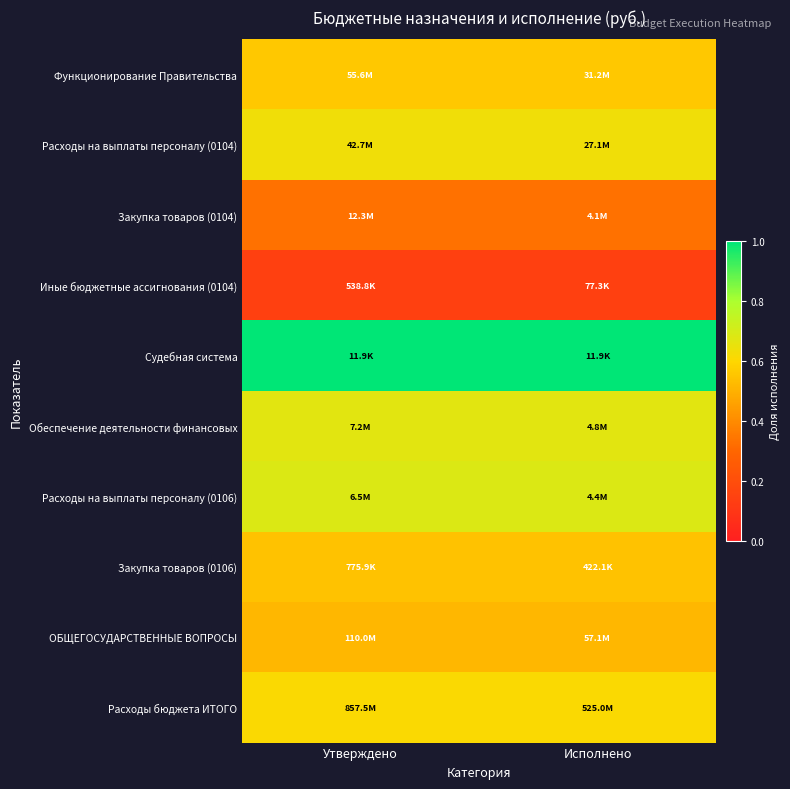

At which category does the chart reach its minimum across all series?

Утверждено